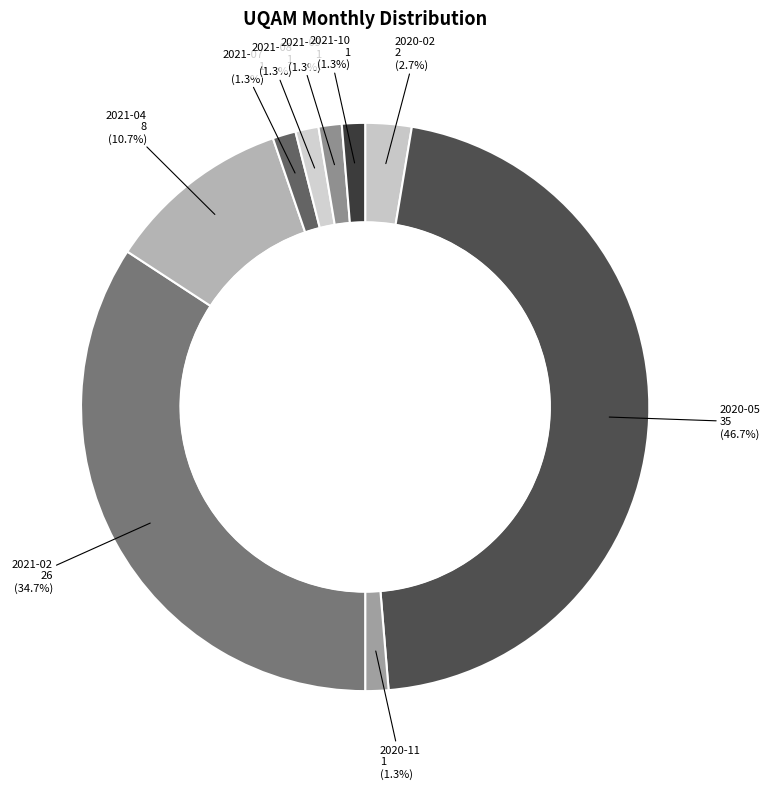

How many slices are in this pie chart?

9